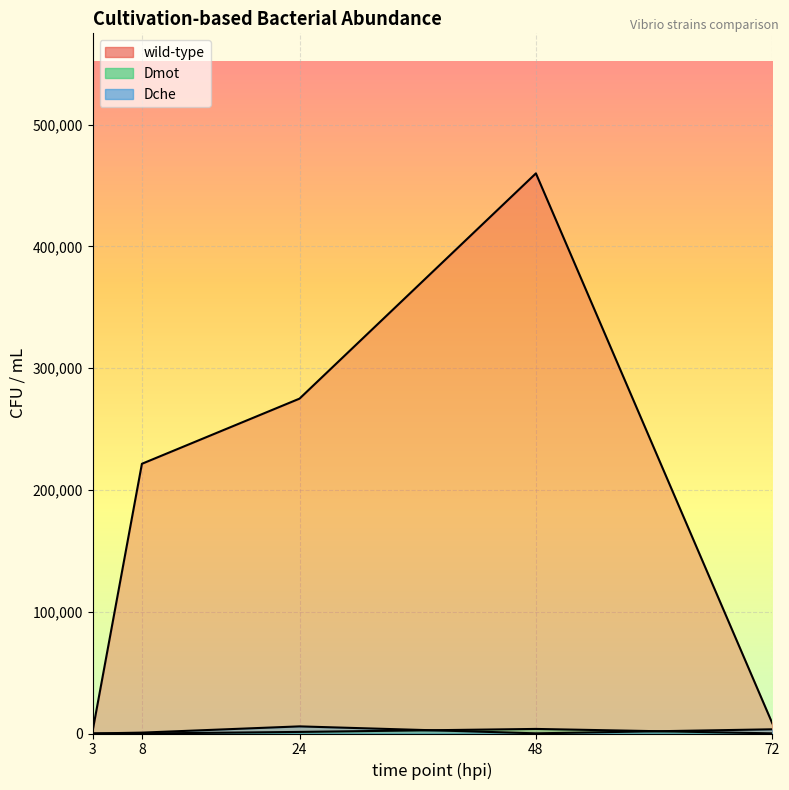

What is the value of the Dmot point at the 5th from the left?

125